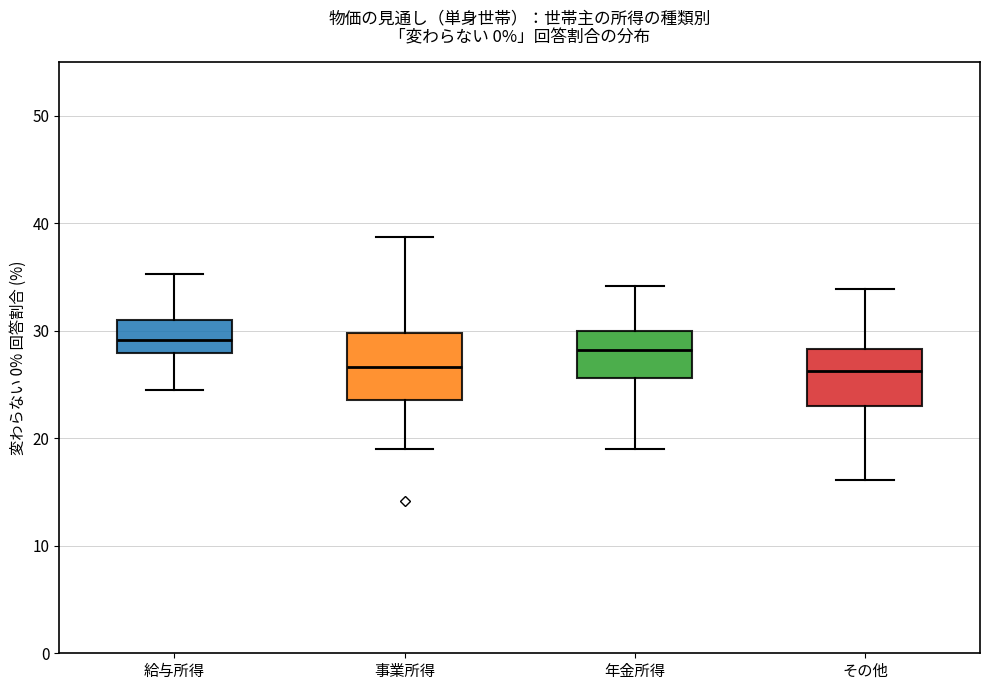

Reading left to right, transcribe this box plot: for each box, give where its median line is, the range the box spans, and where its two whiskers end, as read against the y-axis. The values are not printed on the chart, so give them approximately, as read against the axis.

給与所得: median 29, box 28 to 31, whiskers 25 to 35
事業所得: median 27, box 24 to 30, whiskers 19 to 39
年金所得: median 28, box 26 to 30, whiskers 19 to 34
その他: median 26, box 23 to 28, whiskers 16 to 34